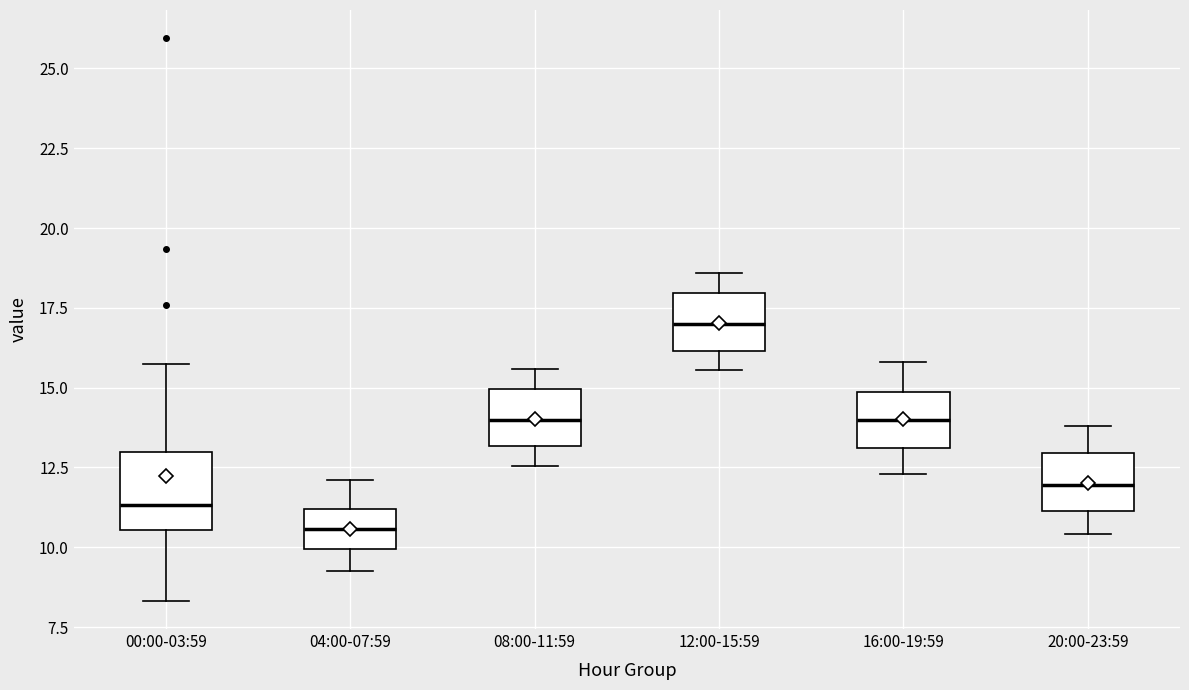

Reading left to right, transcribe this box plot: for each box, give where its median line is, the range the box spans, and where its two whiskers end, as read against the y-axis. The values are not printed on the chart, so give them approximately, as read against the axis.

00:00-03:59: median 11.5, box 10.5 to 13.0, whiskers 8.5 to 15.5
04:00-07:59: median 10.5, box 10.0 to 11.0, whiskers 9.5 to 12.0
08:00-11:59: median 14.0, box 13.0 to 15.0, whiskers 12.5 to 15.5
12:00-15:59: median 17.0, box 16.0 to 18.0, whiskers 15.5 to 18.5
16:00-19:59: median 14.0, box 13.0 to 15.0, whiskers 12.5 to 16.0
20:00-23:59: median 12.0, box 11.0 to 13.0, whiskers 10.5 to 14.0